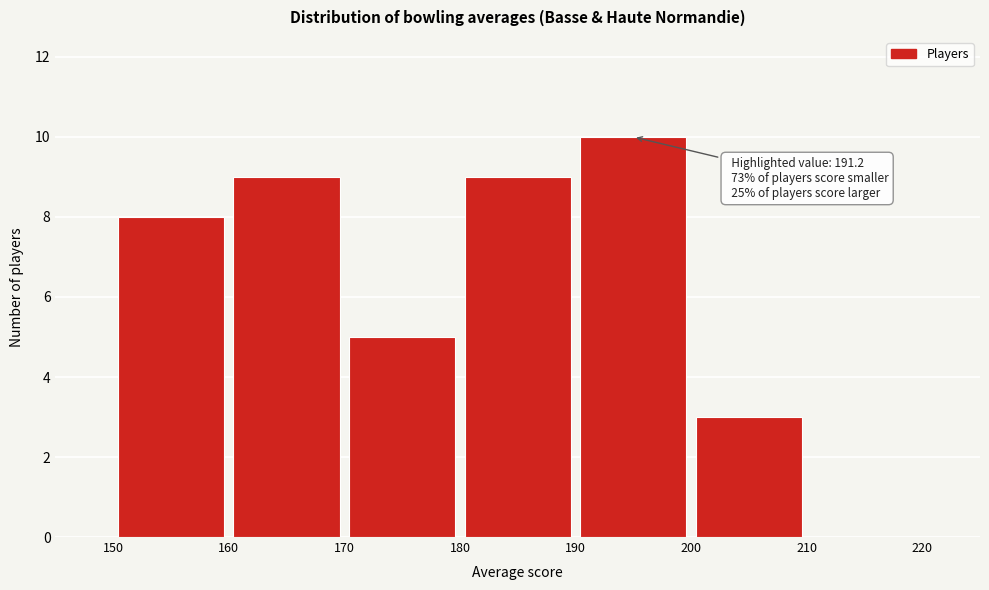

Which range on the x-axis has the tallest bar?

190 to 200